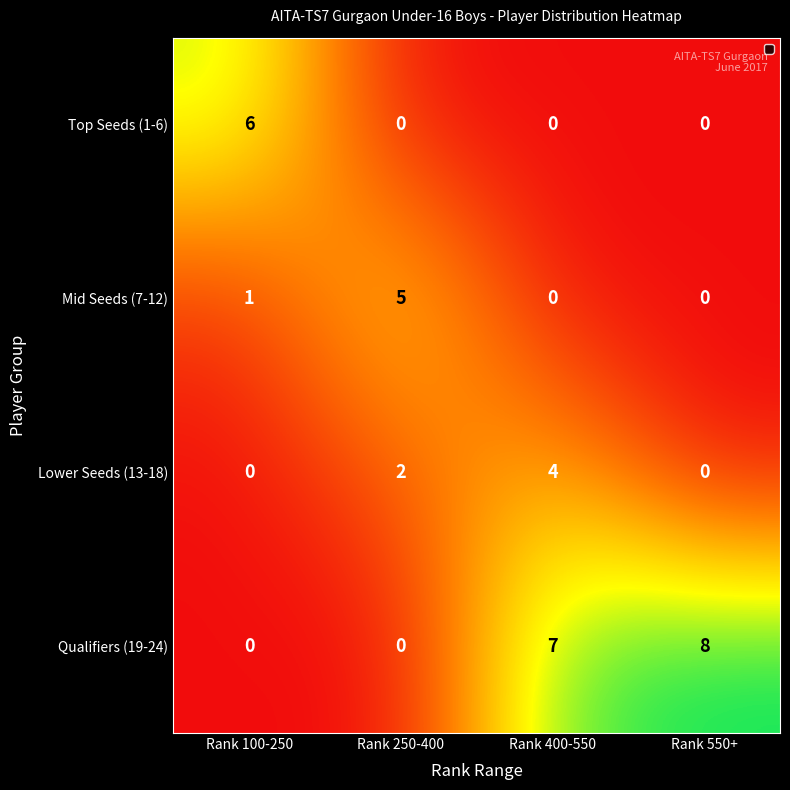

At which category is the sum across all series the highest?

Rank 400-550